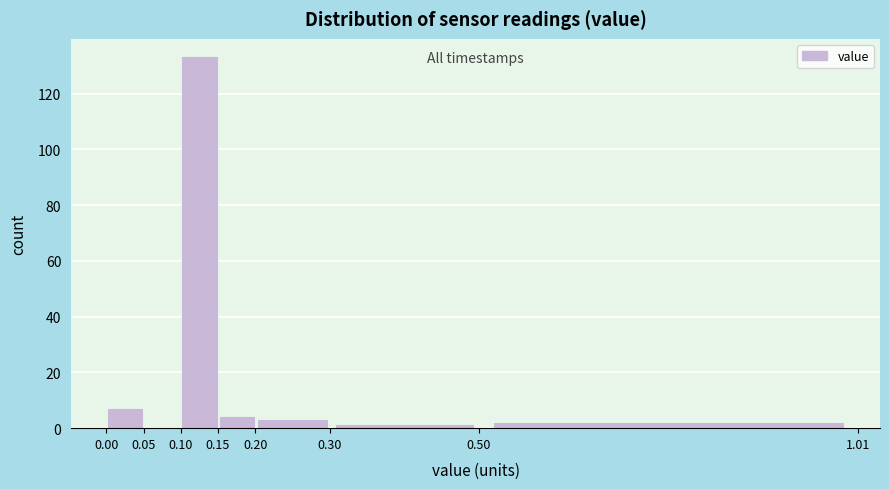

How tall is the bar that spans 0.10 to 0.15 on the x-axis? The values are not printed on the chart, so give them approximately, as read against the axis.

134